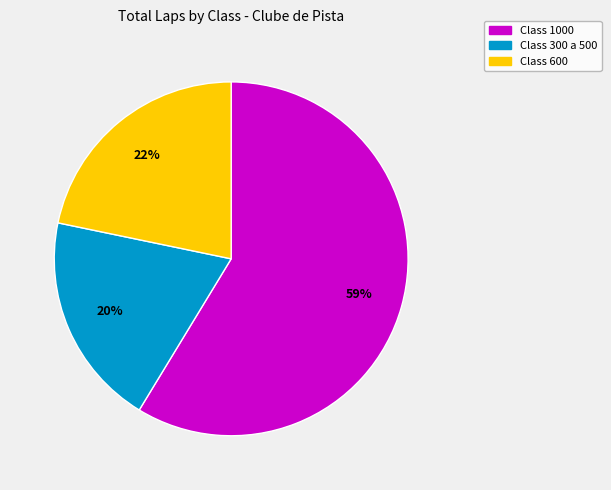

To the nearest percent, what is the average slice percentage?

33%